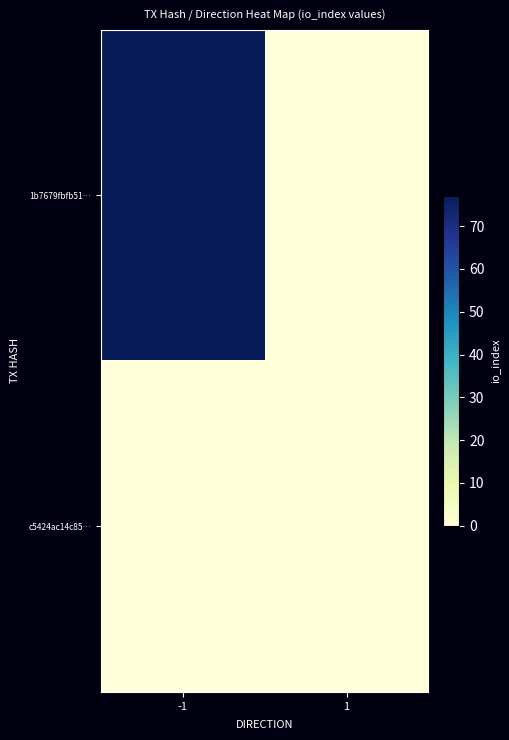

Reading right to left, list all the values displayed in this chart.

1b7679fbfb51…: 1=0	-1=77
c5424ac14c85…: 1=0	-1=0